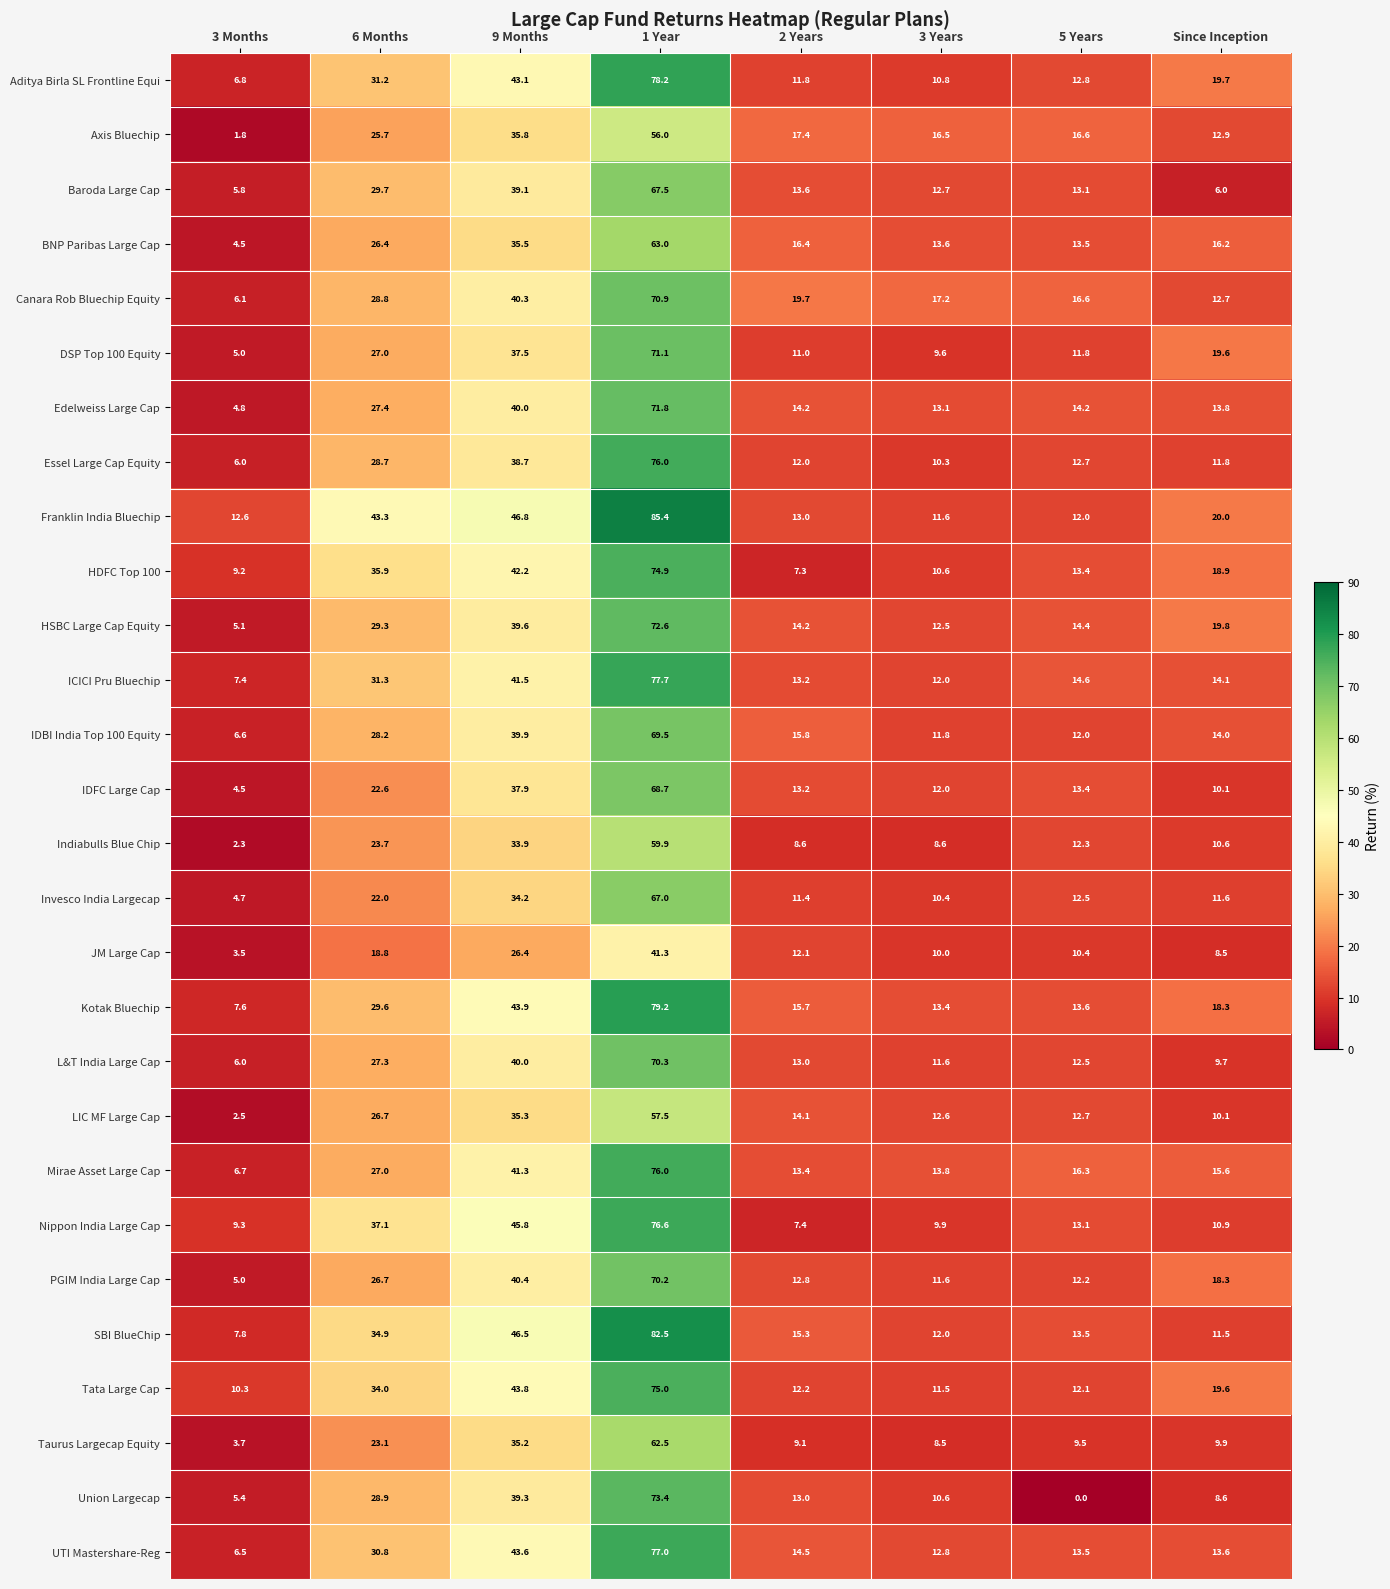

Rank the categories by HDFC Top 100 value from lowest to highest.

2 Years, 3 Months, 3 Years, 5 Years, Since Inception, 6 Months, 9 Months, 1 Year